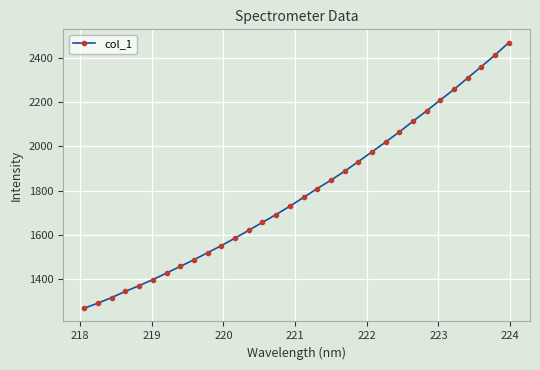

What is the minimum value shown in the chart?

1270.1